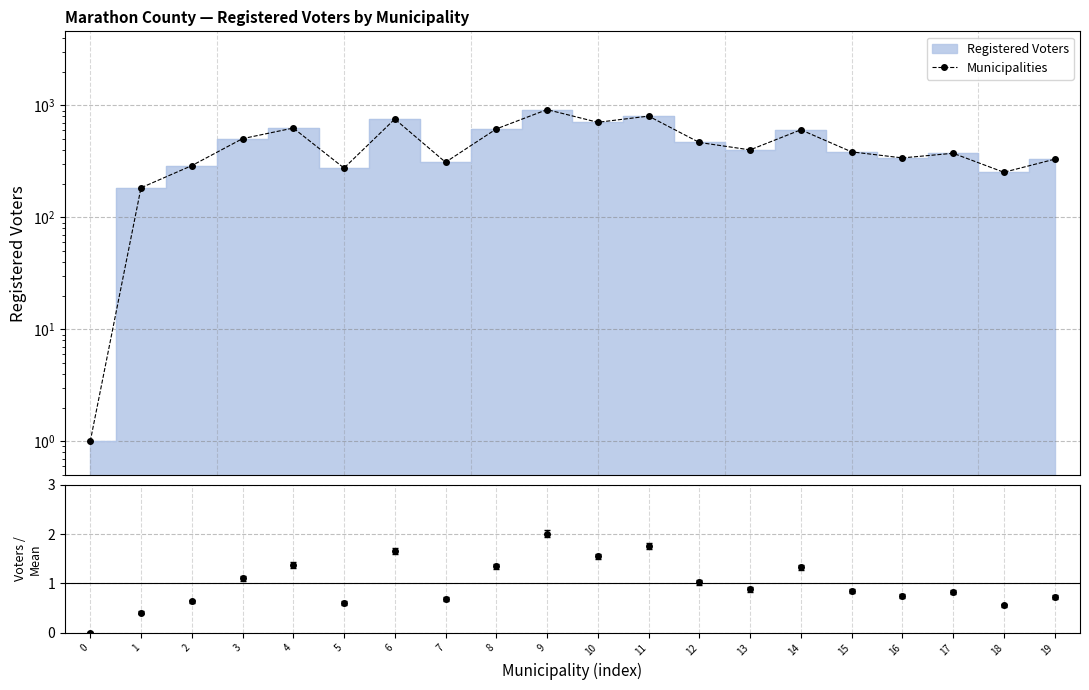

At which label does the data first exceed 401?

3